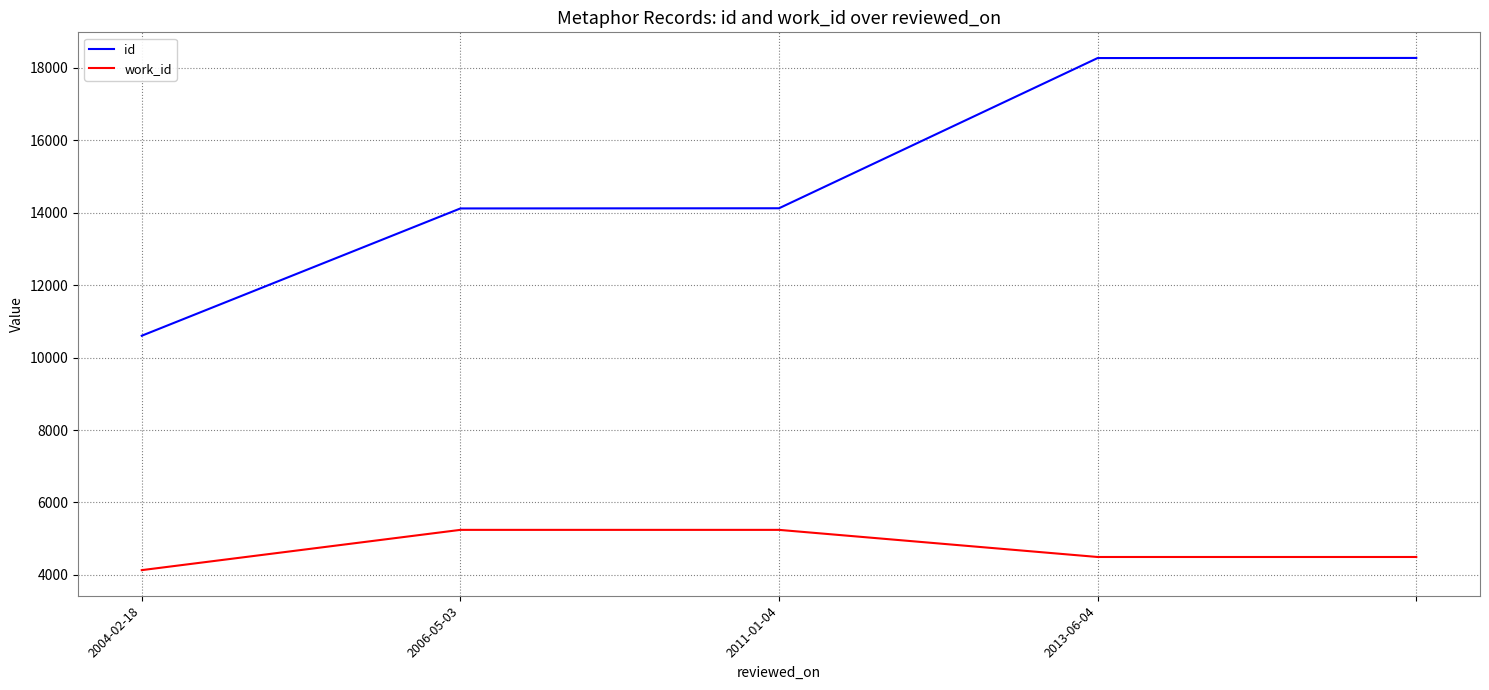

What is the difference between the second highest and second lowest values in the id series?

4153